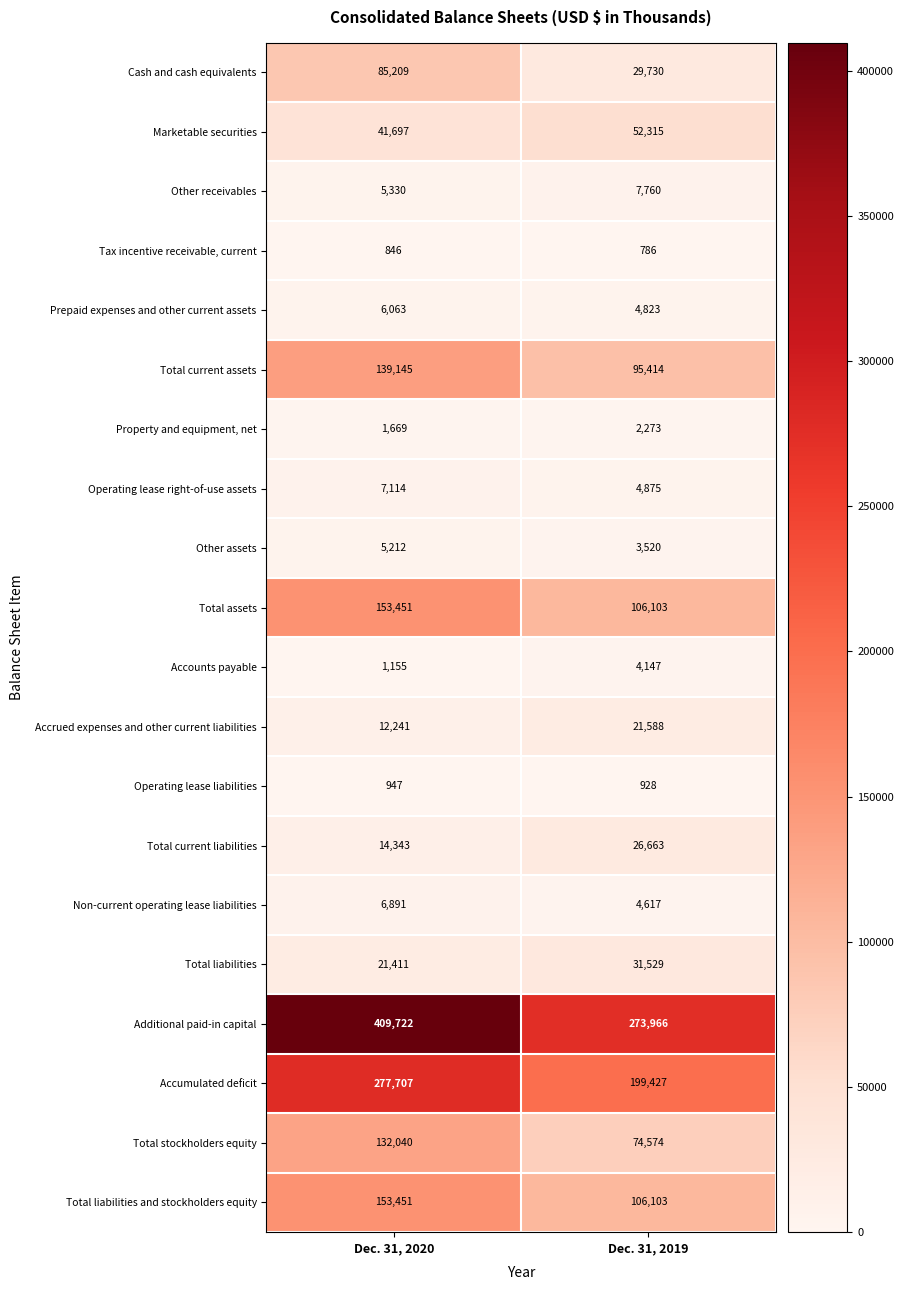

Which series changed the most between Dec. 31, 2020 and Dec. 31, 2019?

Additional paid-in capital